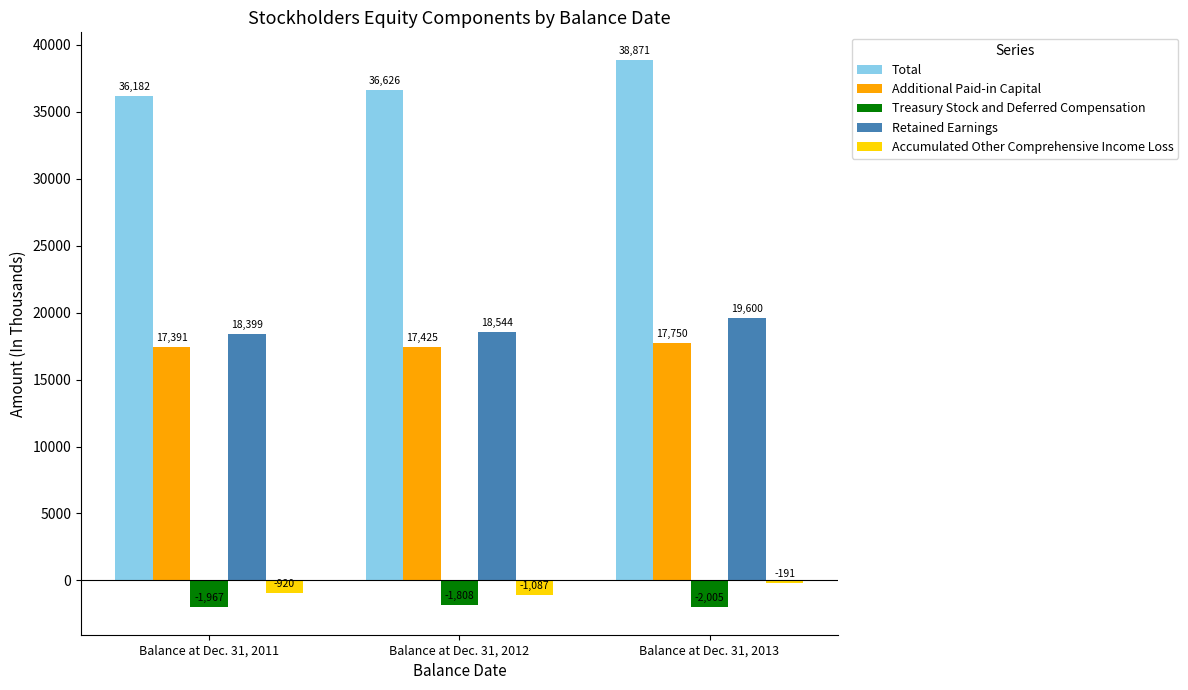

What is the difference between the maximum and minimum values in the Additional Paid-in Capital series?

359